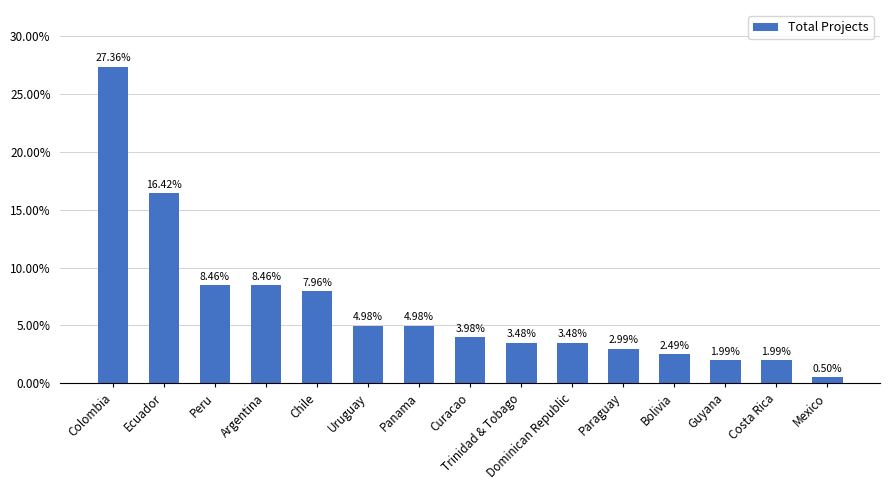

What is the minimum value shown in the chart?

0.5